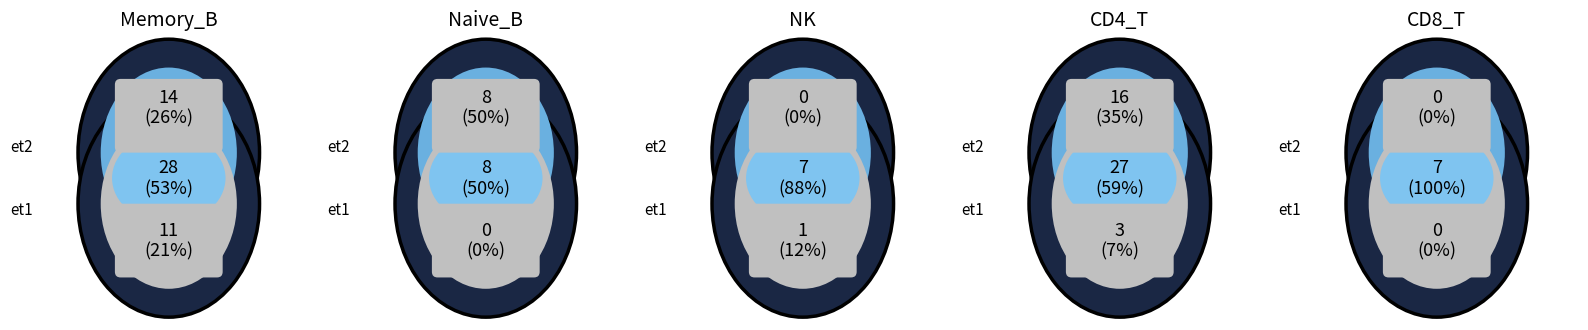

Is 14928.5 the majority of the pie?

No